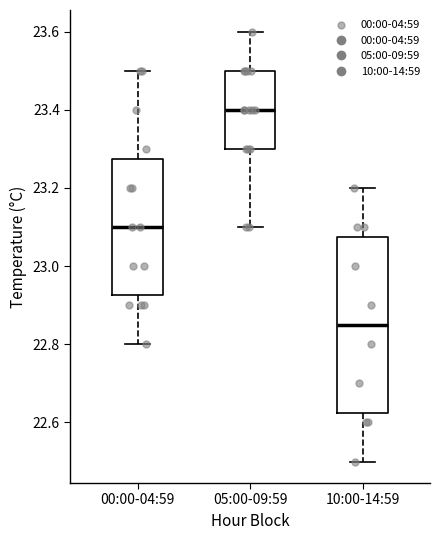

Reading left to right, transcribe this box plot: for each box, give where its median line is, the range the box spans, and where its two whiskers end, as read against the y-axis. The values are not printed on the chart, so give them approximately, as read against the axis.

00:00-04:59: median 23.10, box 22.92 to 23.28, whiskers 22.80 to 23.50
05:00-09:59: median 23.40, box 23.30 to 23.50, whiskers 23.10 to 23.60
10:00-14:59: median 22.86, box 22.62 to 23.08, whiskers 22.50 to 23.20